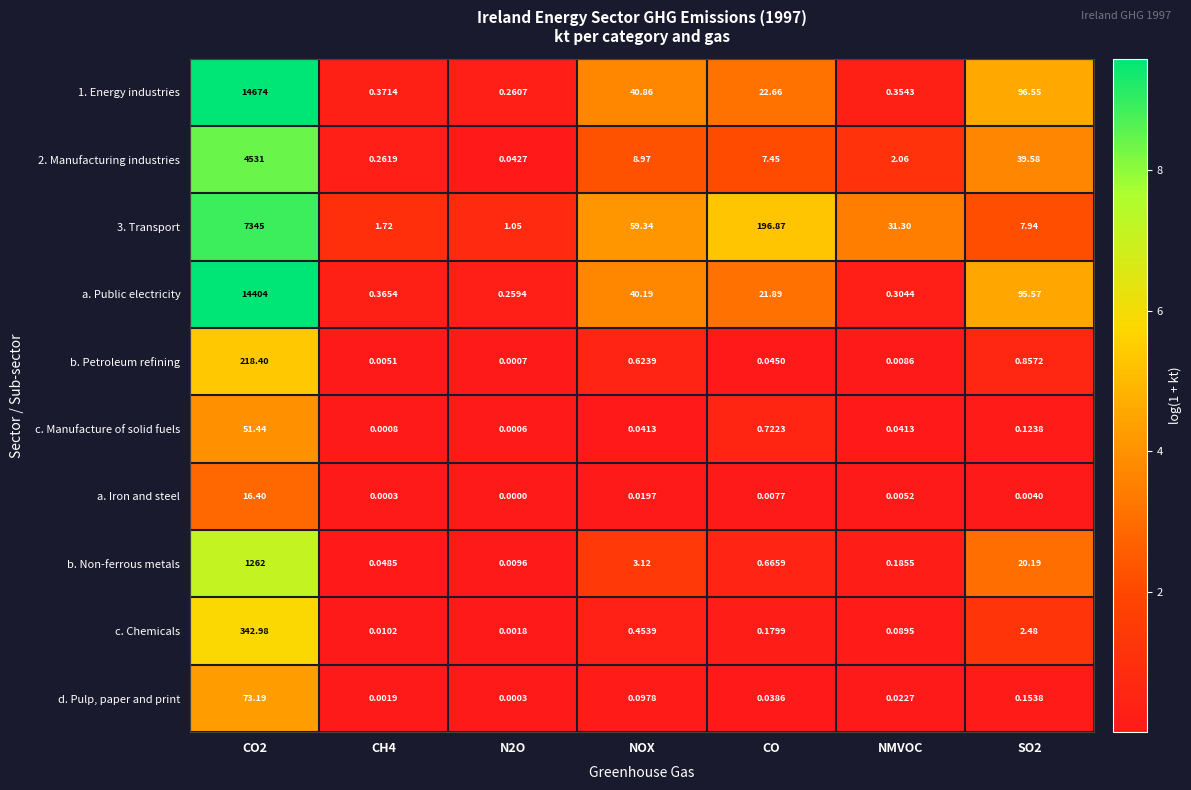

At which category is the sum across all series the highest?

CO2